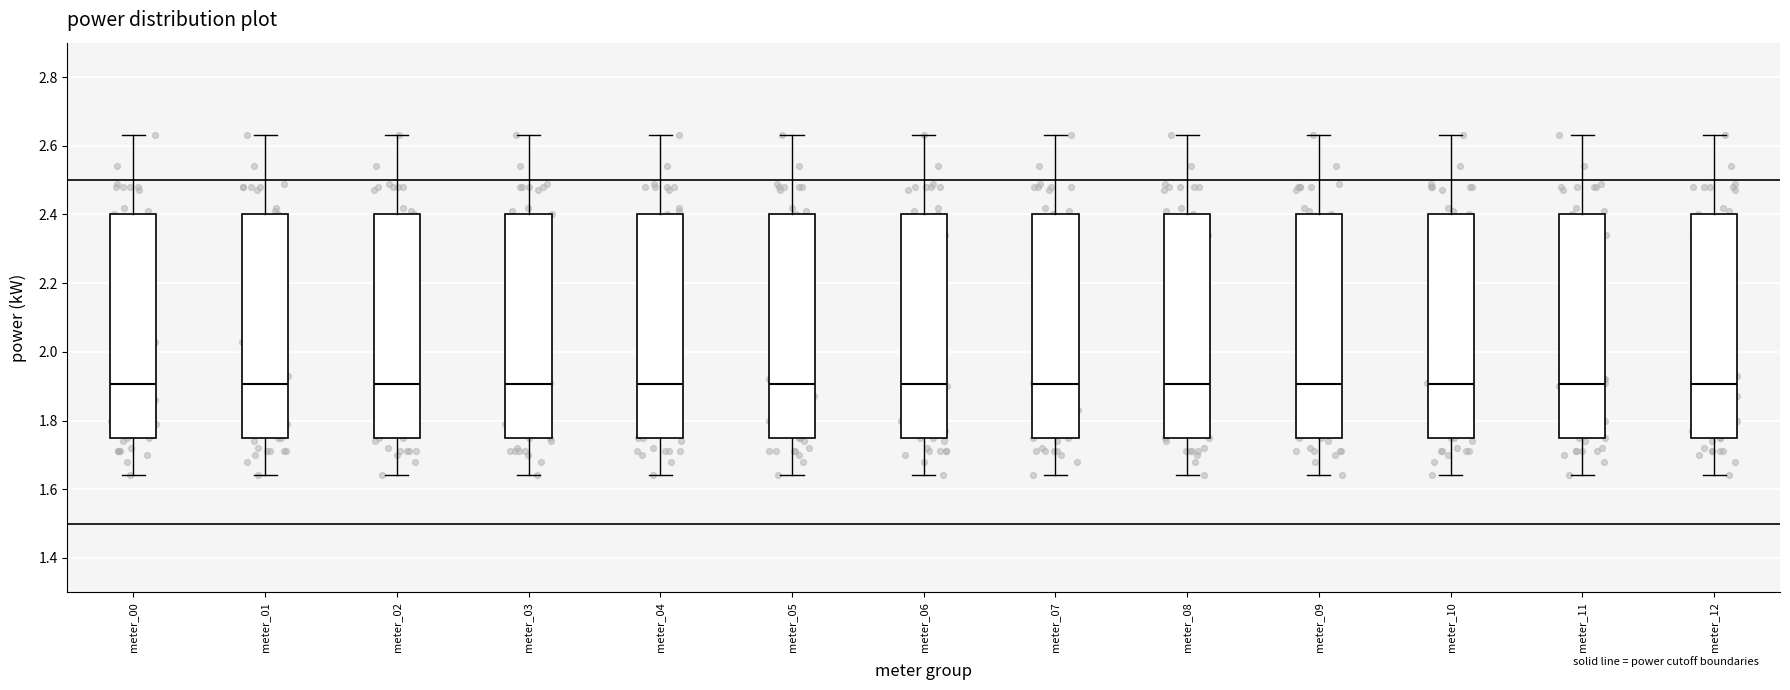

Where is the upper edge of the box for meter_10 on the y-axis? The values are not printed on the chart, so give them approximately, as read against the axis.

2.40